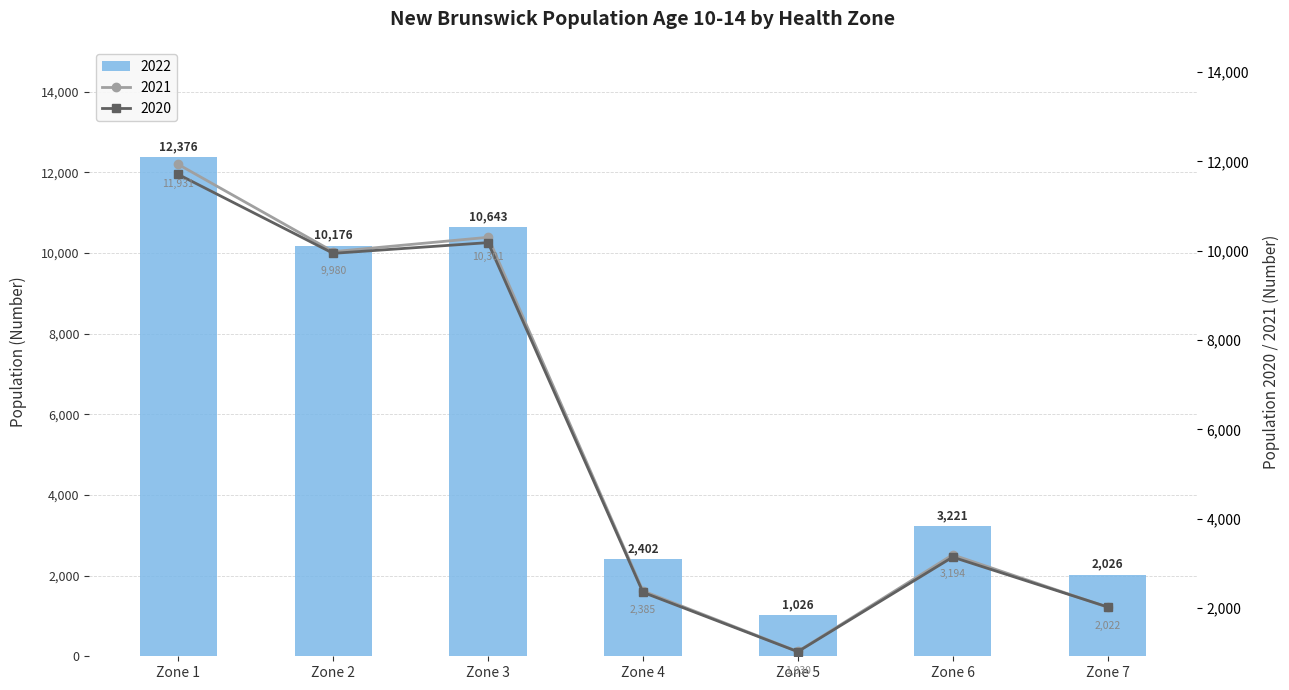

How many groups of bars are there?

7